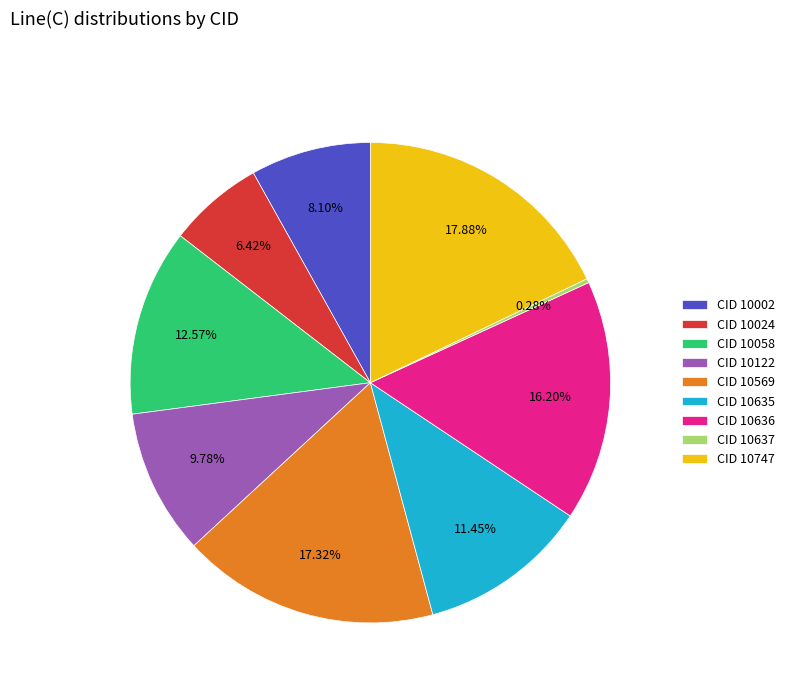

Is the sum of CID 10569 and CID 10002 greater than half?

No